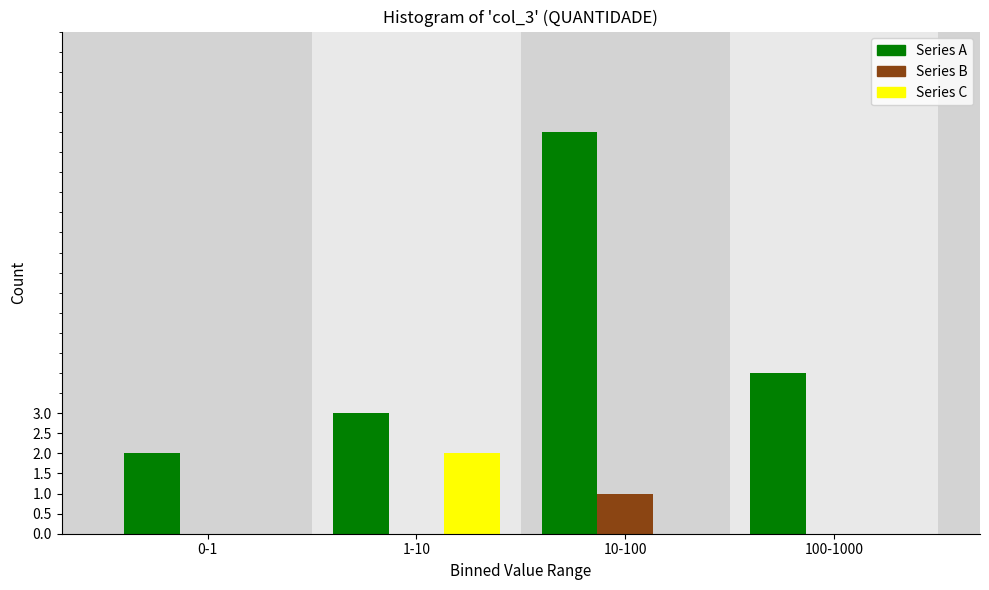

Reading left to right, extract all data points from this chart.

Series A: 0-1=2	1-10=3	10-100=10	100-1000=4
Series B: 0-1=0	1-10=0	10-100=1	100-1000=0
Series C: 0-1=0	1-10=2	10-100=0	100-1000=0